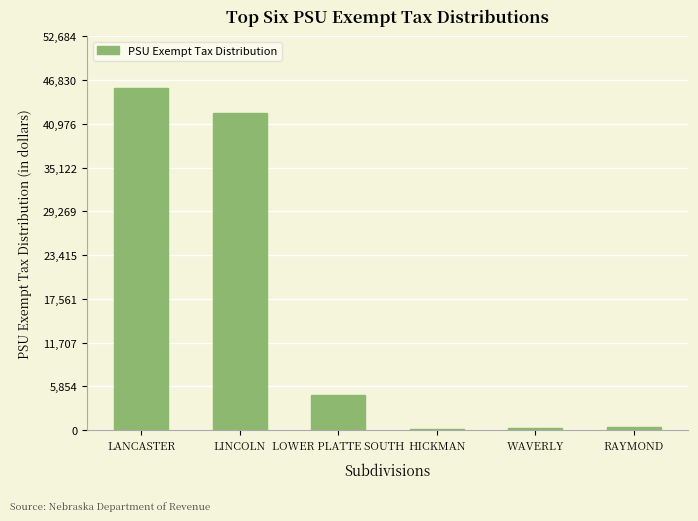

What is the label of the 4th bar from the right?

LOWER PLATTE SOUTH